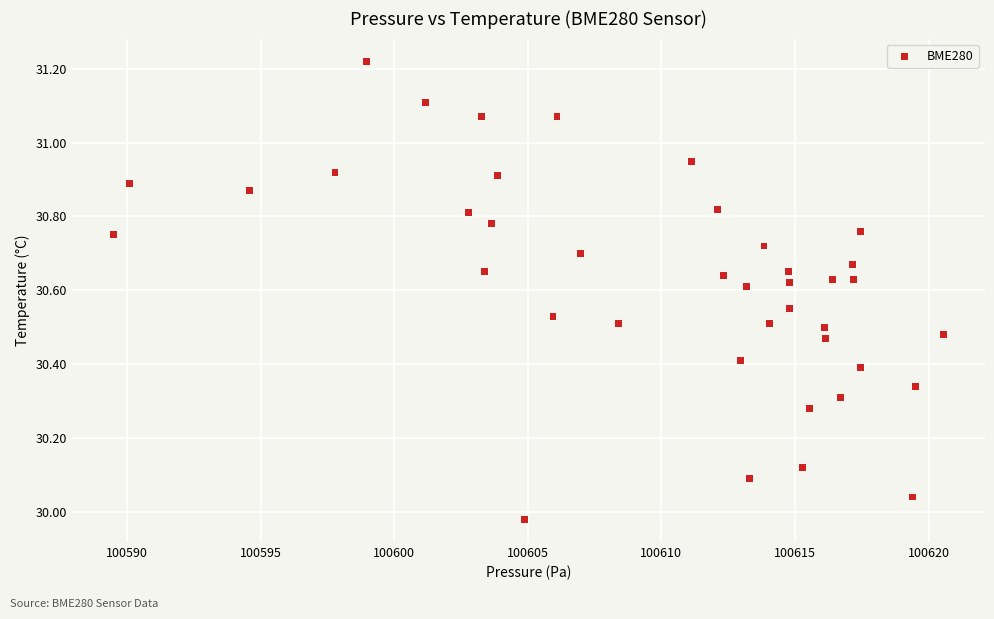

What is the range of Y values (max minus min)?

1.2